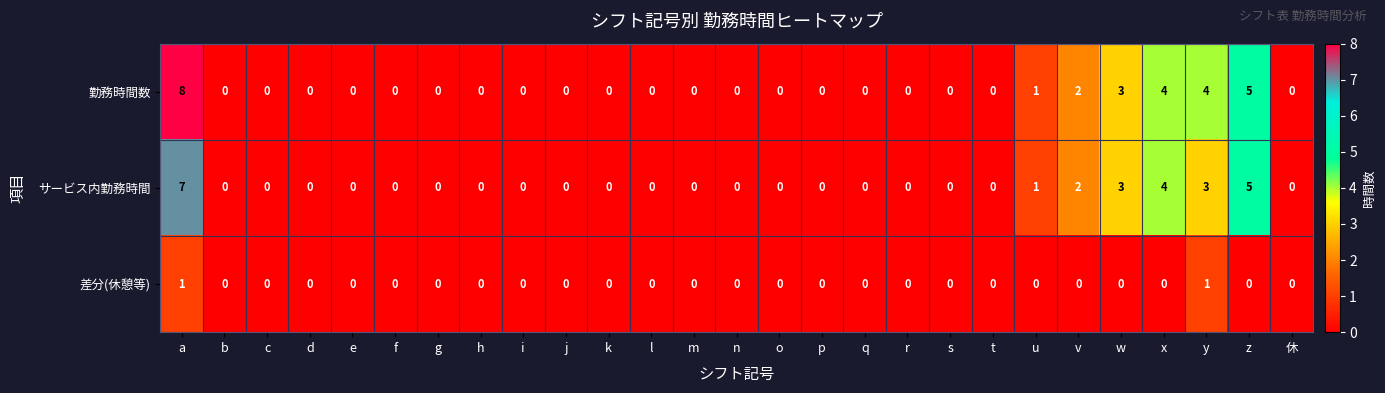

Count the 差分(休憩等) values in the range 0 to 1.

27